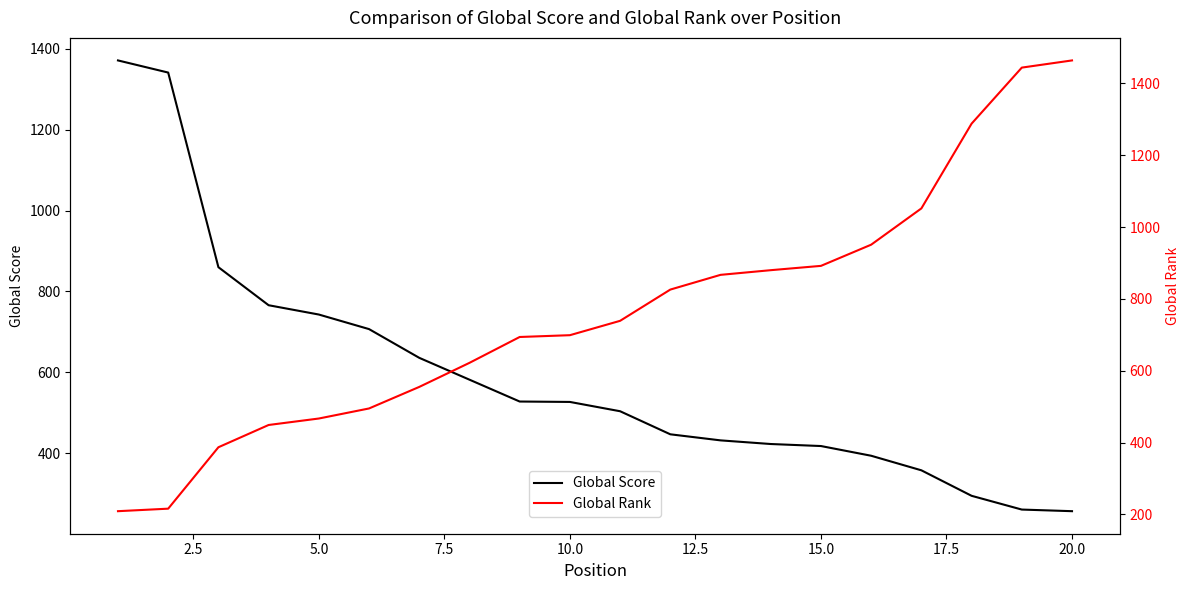

Is the value of Global Rank at 0.0 greater than the value of Global Score at 11?

No